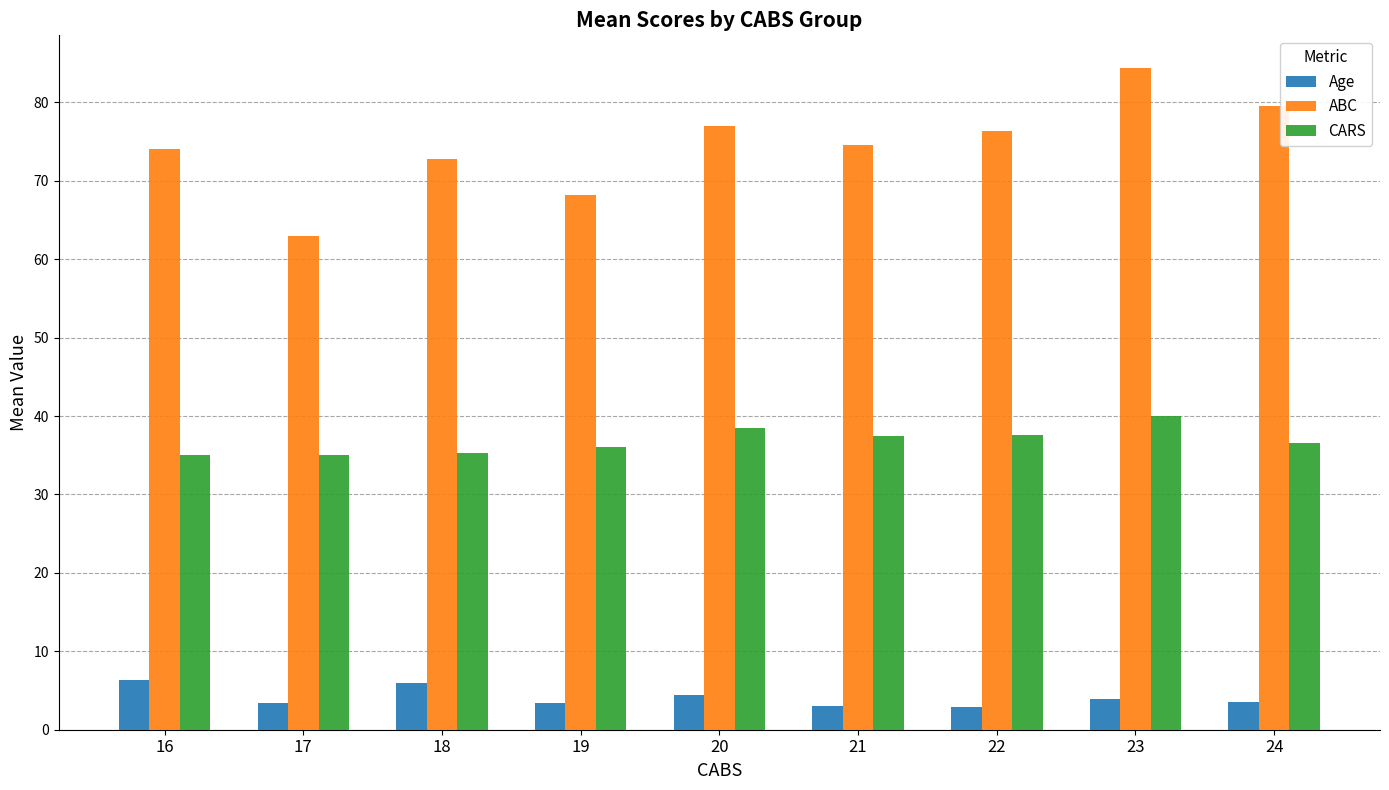

What is the sum of all CARS values?

331.3